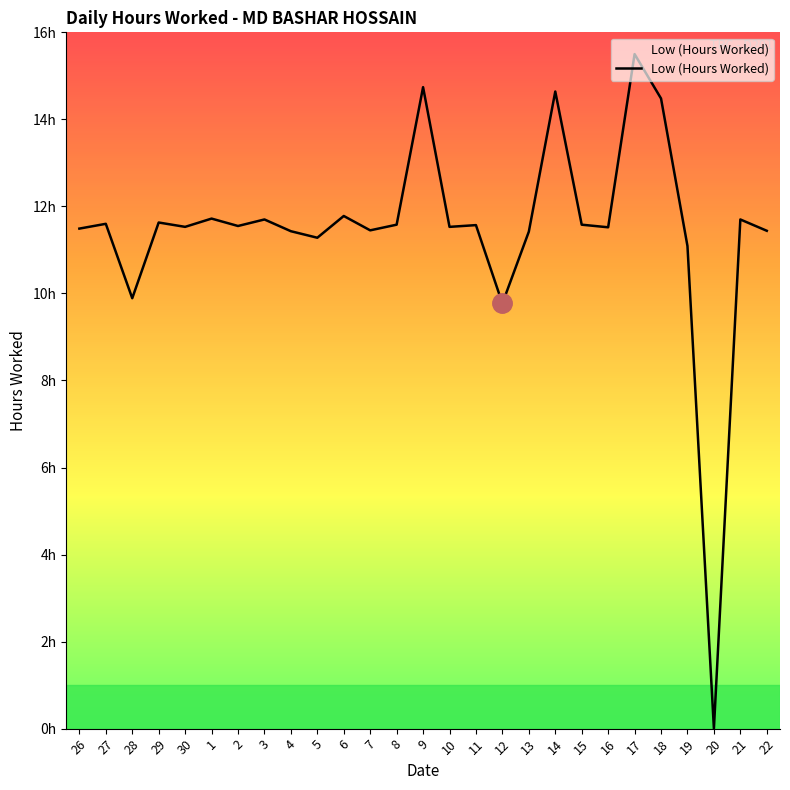

The value at 1 is 18.3. True or false?

False